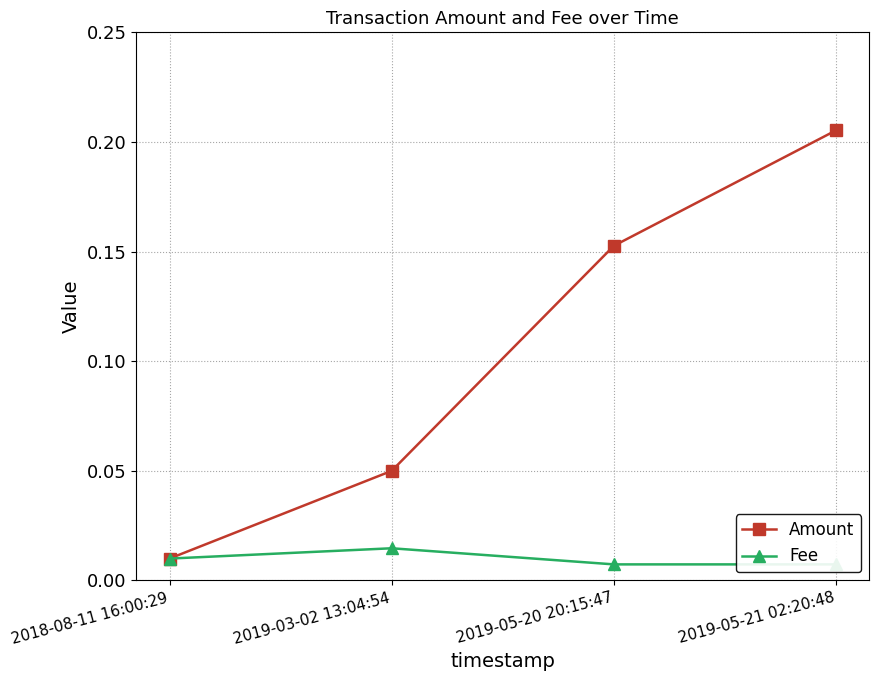

What position from the left is 2019-05-21 02:20:48?

4